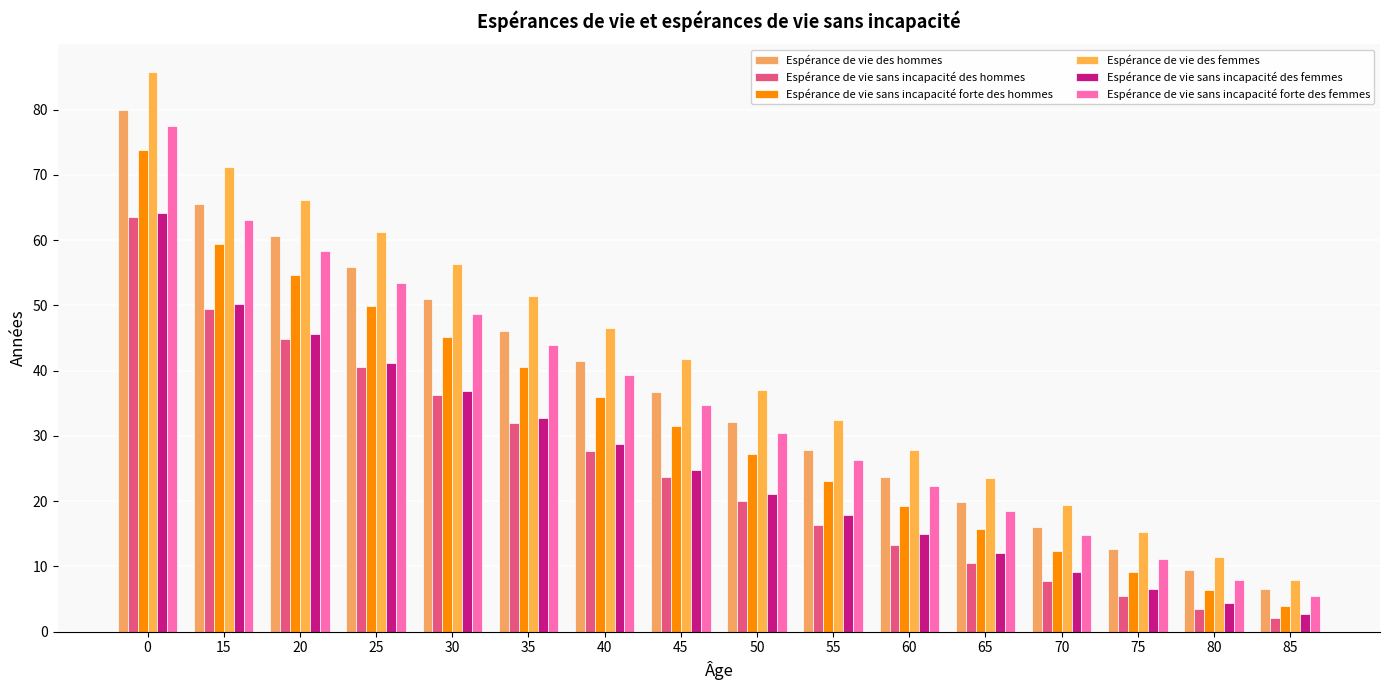

Reading left to right, extract all data points from this chart.

Espérance de vie des hommes: 80.0	65.5	60.6	55.8	50.9	46.1	41.4	36.8	32.2	27.9	23.7	19.8	16.1	12.6	9.4	6.5
Espérance de vie sans incapacité des hommes: 63.6	49.5	44.9	40.5	36.2	31.9	27.7	23.7	20.0	16.4	13.3	10.5	7.8	5.4	3.5	2.1
Espérance de vie sans incapacité forte des hommes: 73.8	59.4	54.6	49.9	45.2	40.6	36.0	31.5	27.2	23.1	19.3	15.8	12.3	9.2	6.4	4.0
Espérance de vie des femmes: 85.7	71.2	66.2	61.3	56.4	51.5	46.6	41.8	37.0	32.4	27.9	23.6	19.4	15.3	11.4	8.0
Espérance de vie sans incapacité des femmes: 64.2	50.2	45.6	41.2	36.9	32.7	28.7	24.8	21.1	17.9	14.9	12.0	9.1	6.5	4.4	2.7
Espérance de vie sans incapacité forte des femmes: 77.5	63.1	58.3	53.5	48.6	43.9	39.3	34.8	30.4	26.3	22.4	18.5	14.8	11.1	7.9	5.4